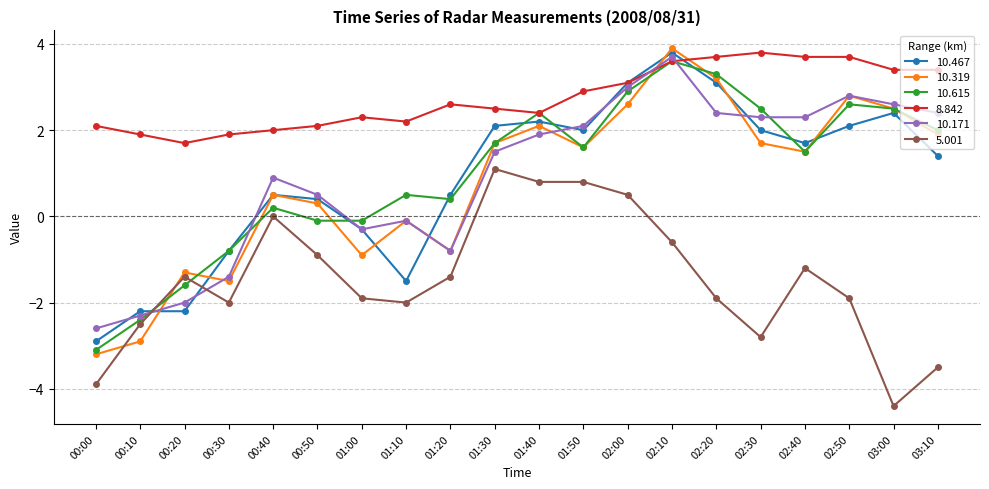

Which series changed the most between 02:00 and 02:50?

5.001